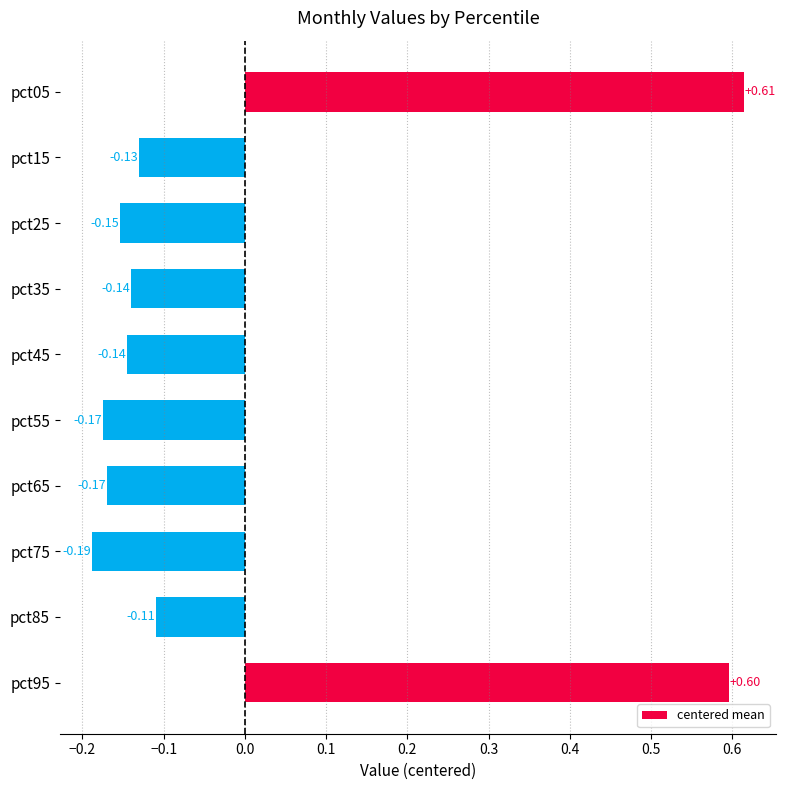

How many data points does each series have?

10